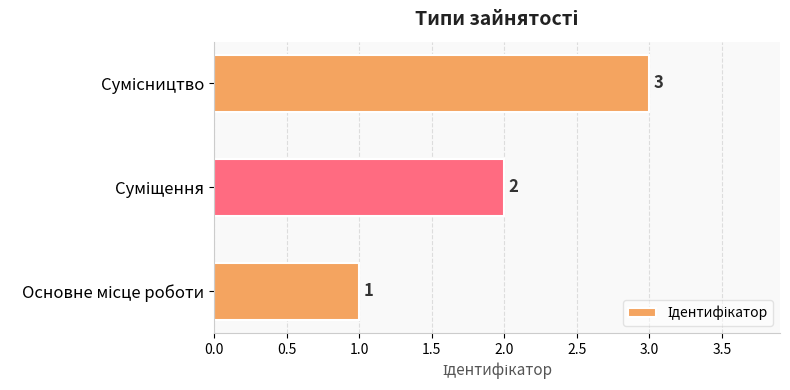

What is the greatest value displayed?

3